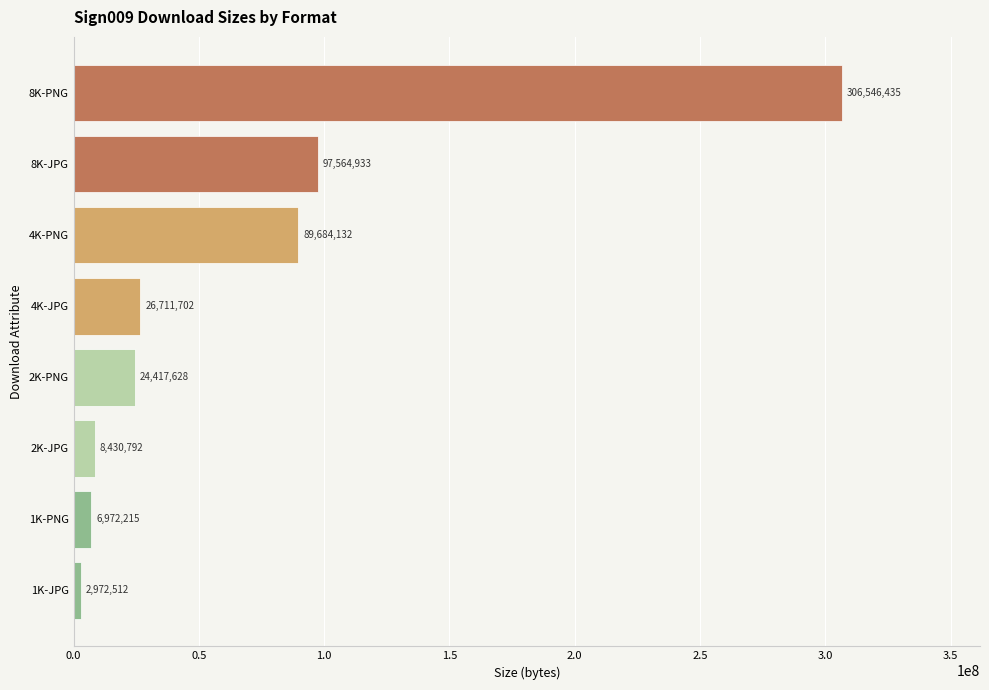

The value at 4K-JPG is 7741305. True or false?

False